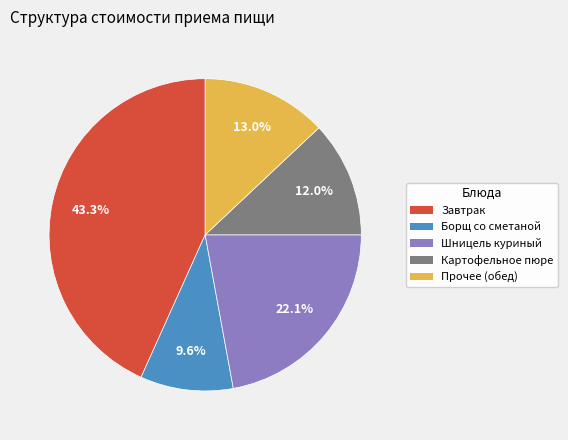

Is there a majority slice in this chart?

No